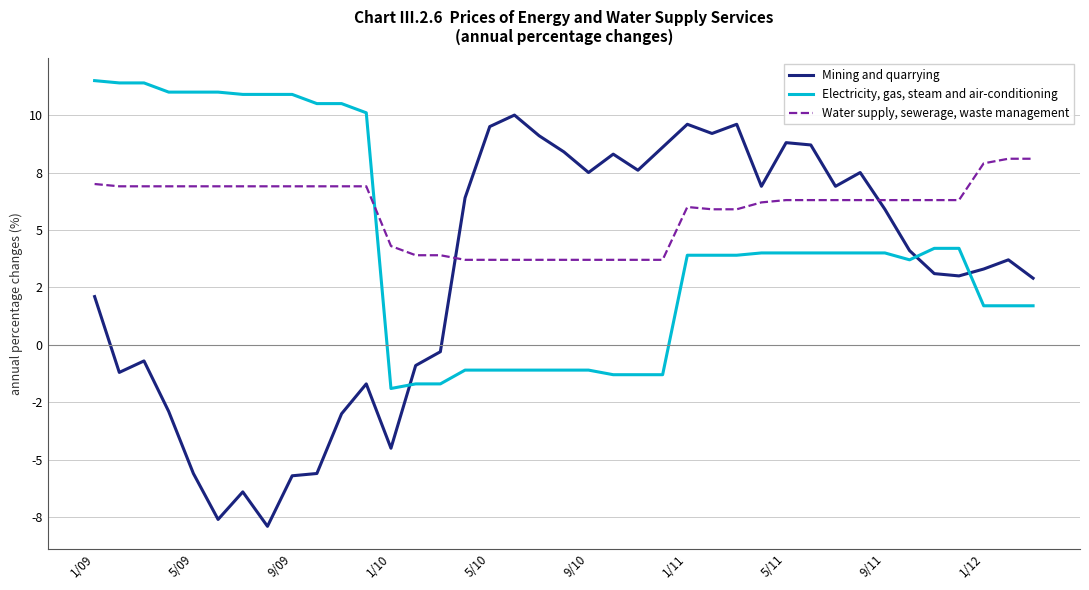

At which category is the sum across all series the highest?

1/09